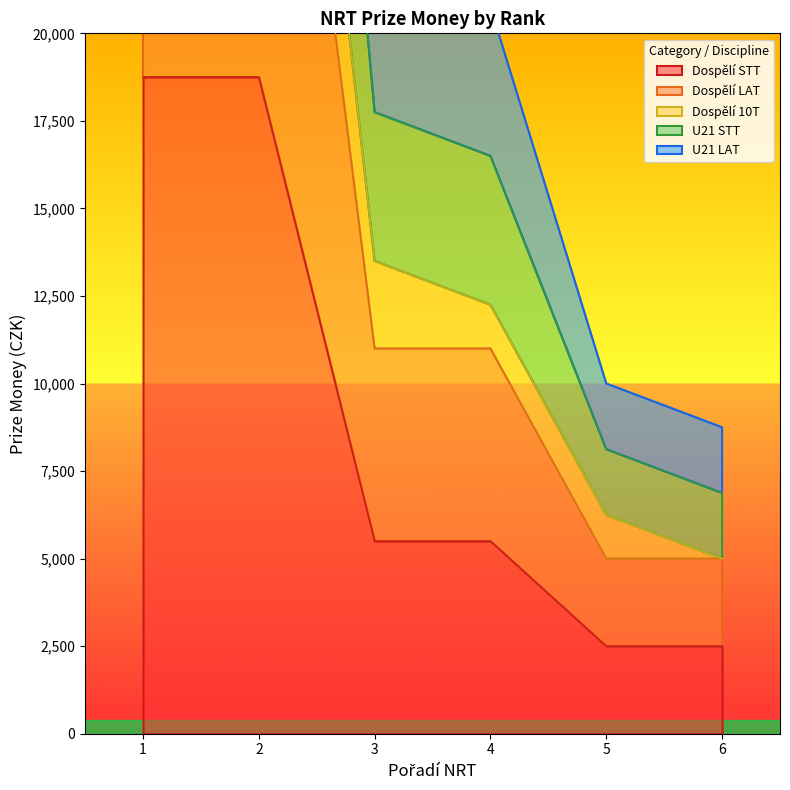

The value of Dospělí STT at 1 is 11690. True or false?

False